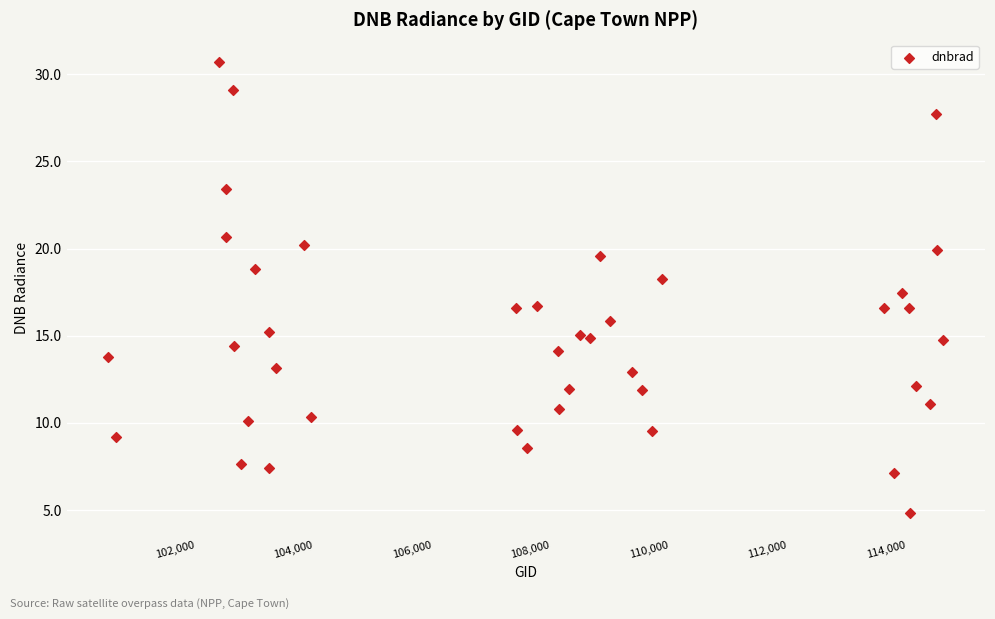

What is the range of Y values (max minus min)?

25.9